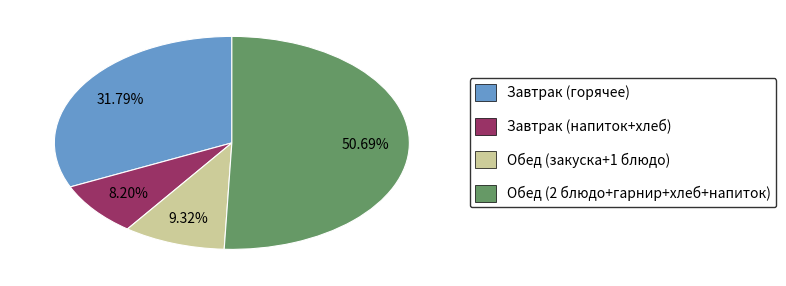

Is there a majority slice in this chart?

Yes